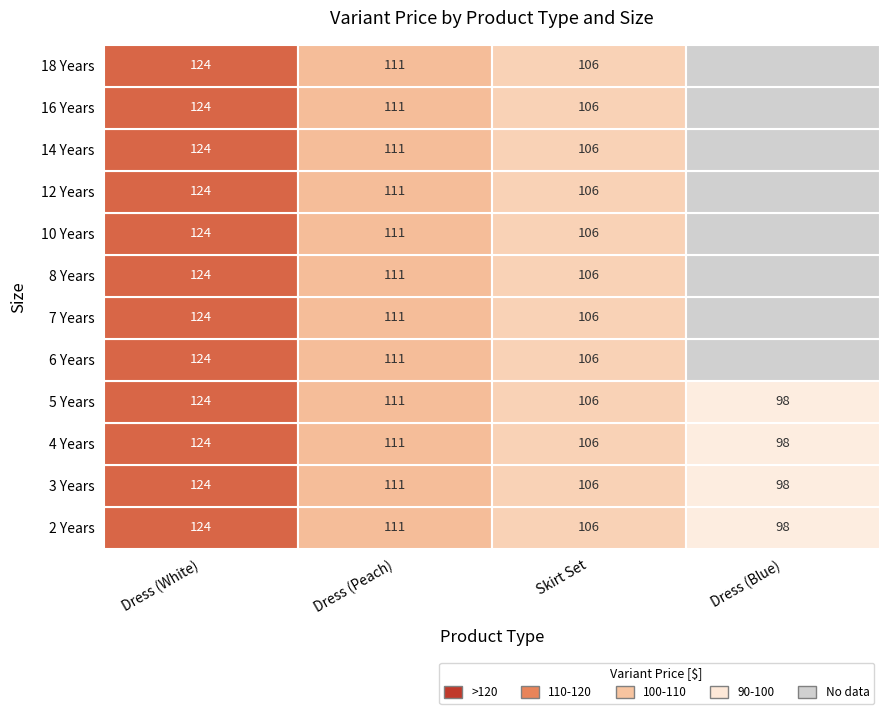

Is the value of 5 Years at Skirt Set greater than the value of 8 Years at Dress (Peach)?

No